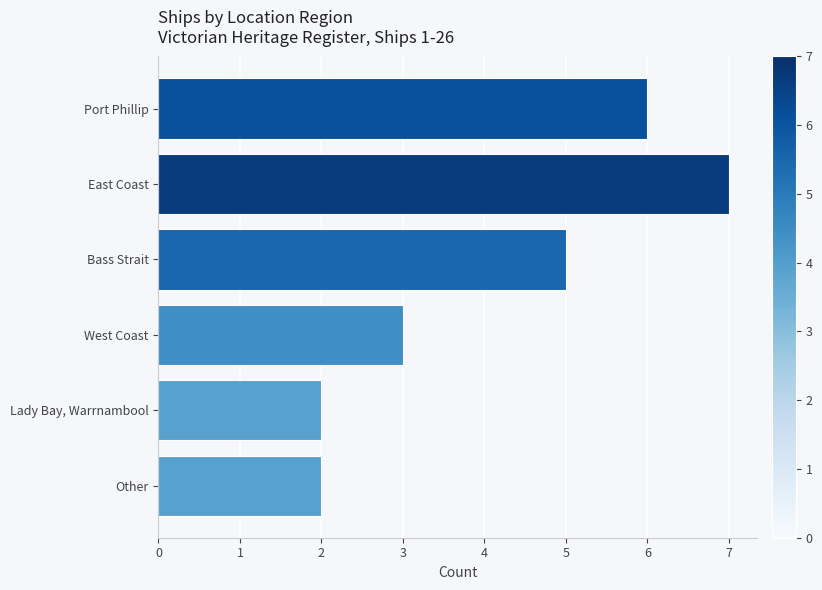

What is the greatest value displayed?

7